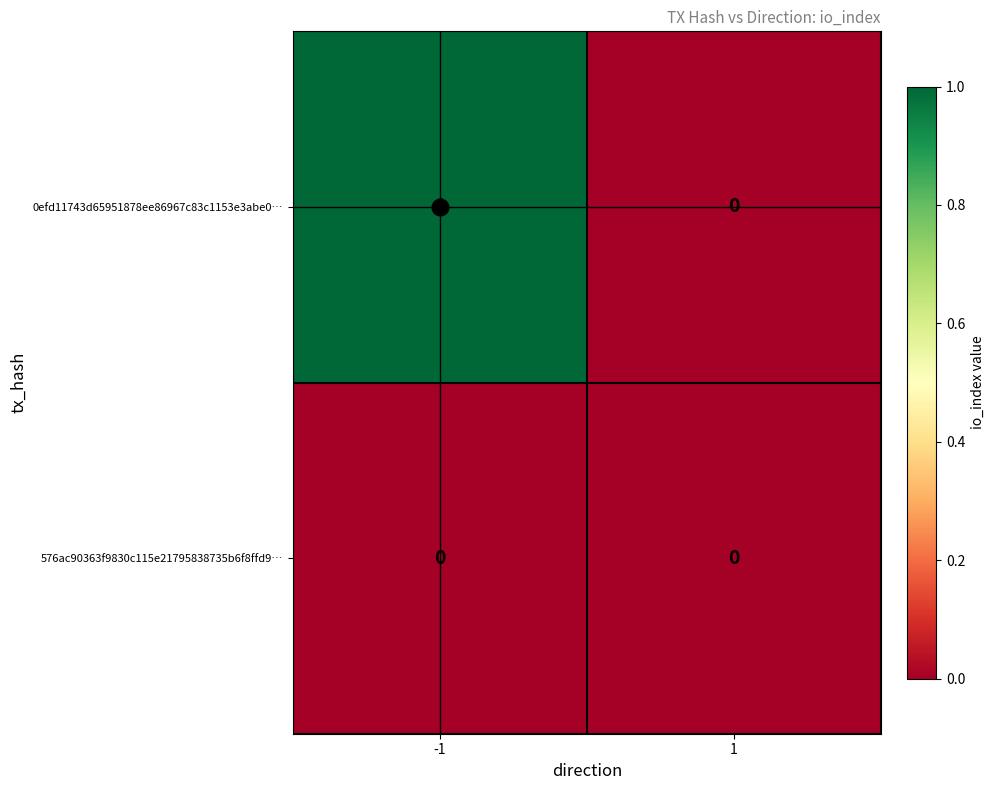

Rank the series by their maximum value, from highest to lowest.

0efd11743d65951878ee86967c83c1153e3abe0…, 576ac90363f9830c115e21795838735b6f8ffd9…